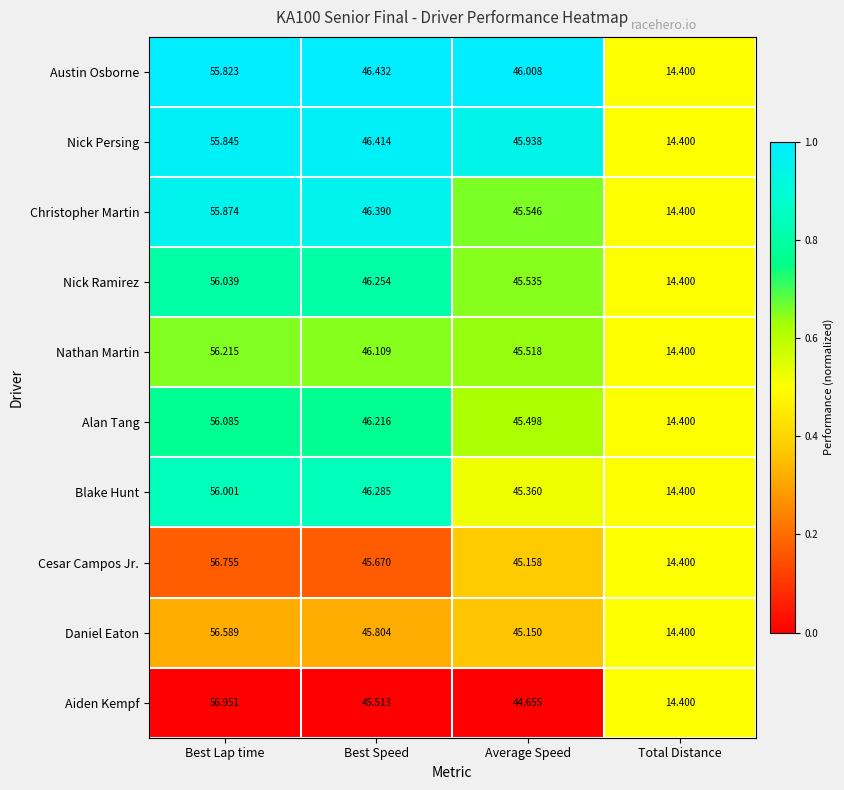

List the labels in order of Blake Hunt value, smallest first.

Total Distance, Average Speed, Best Speed, Best Lap time